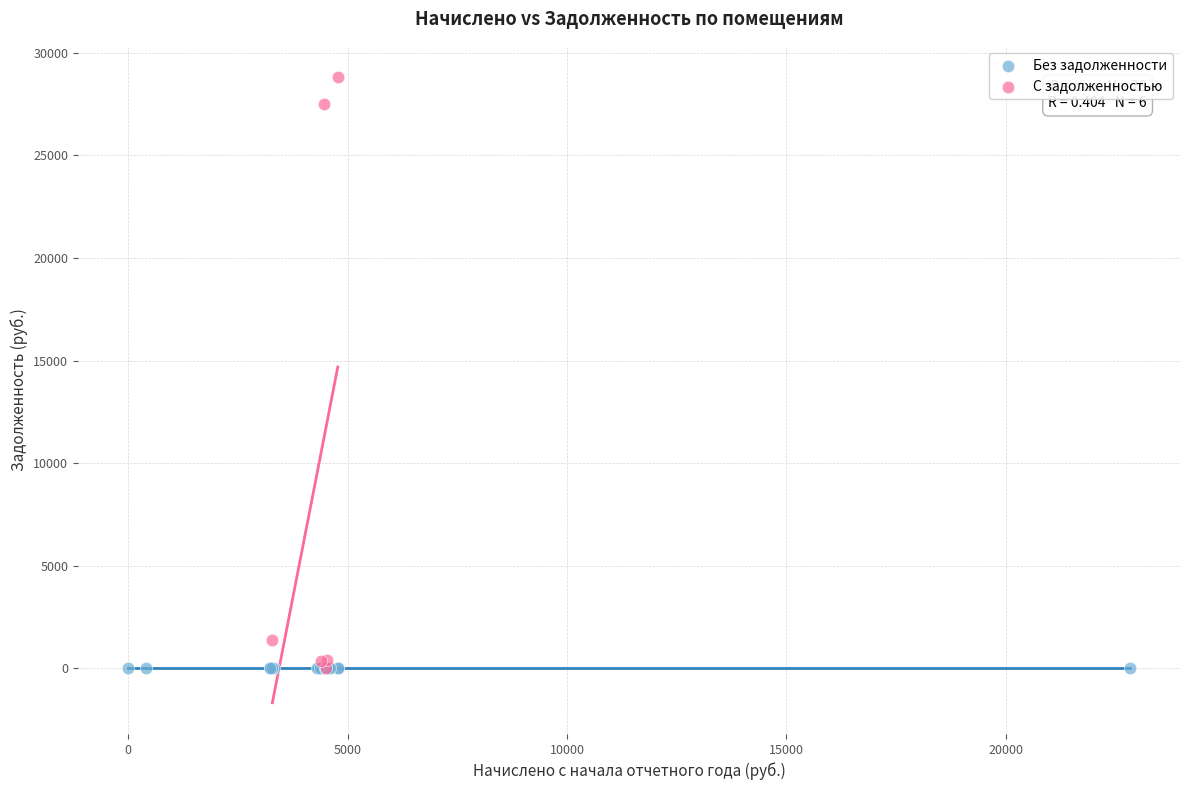

Which series contains the highest Y value?

С задолженностью